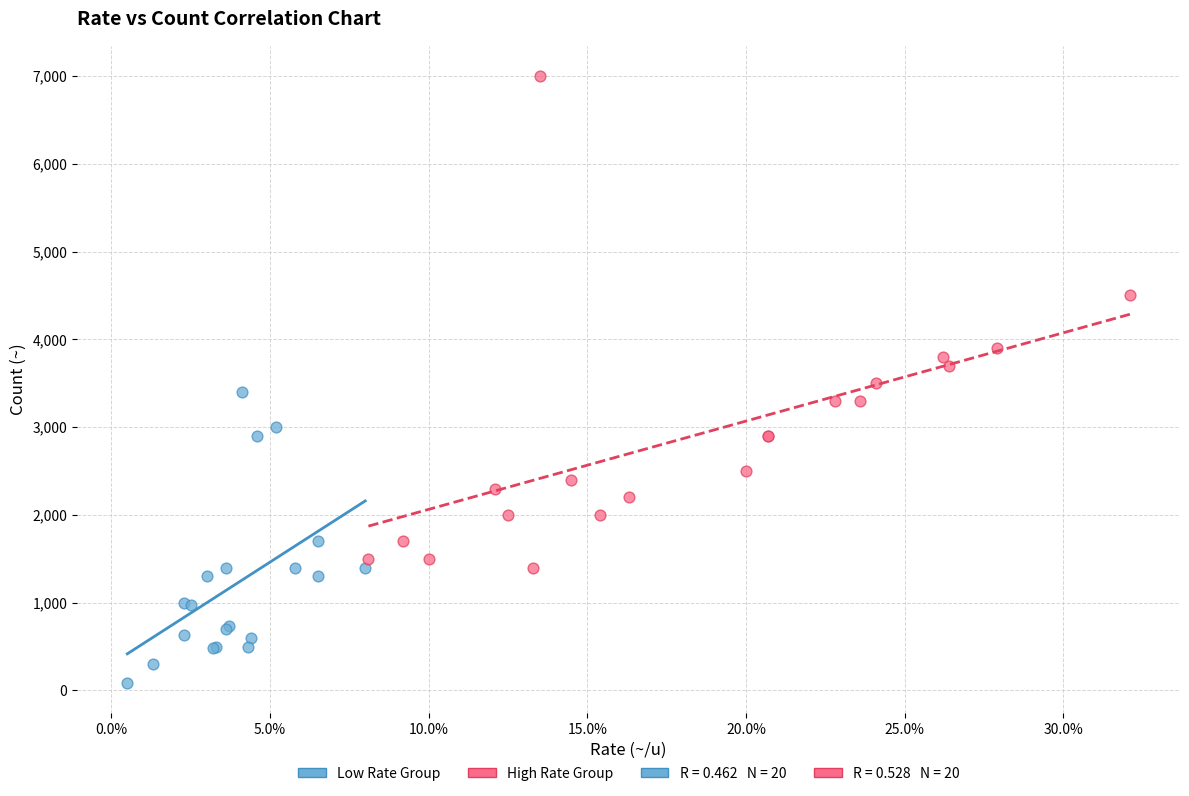

Which series has the widest spread of Y values?

High Rate Group